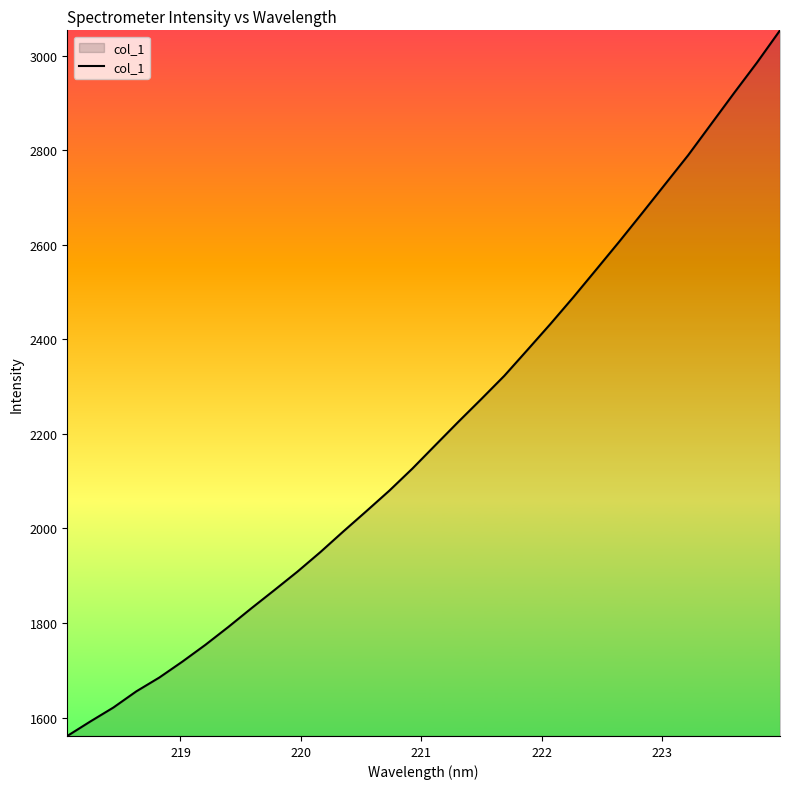

What is the smallest value displayed?

1561.1